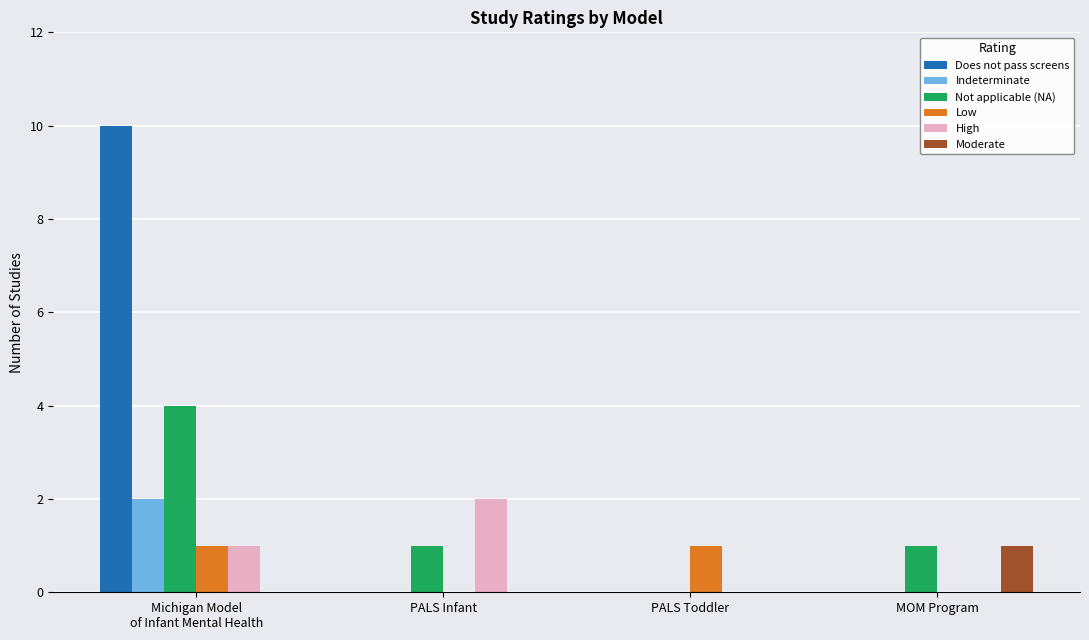

Count the number of data series in this chart.

6